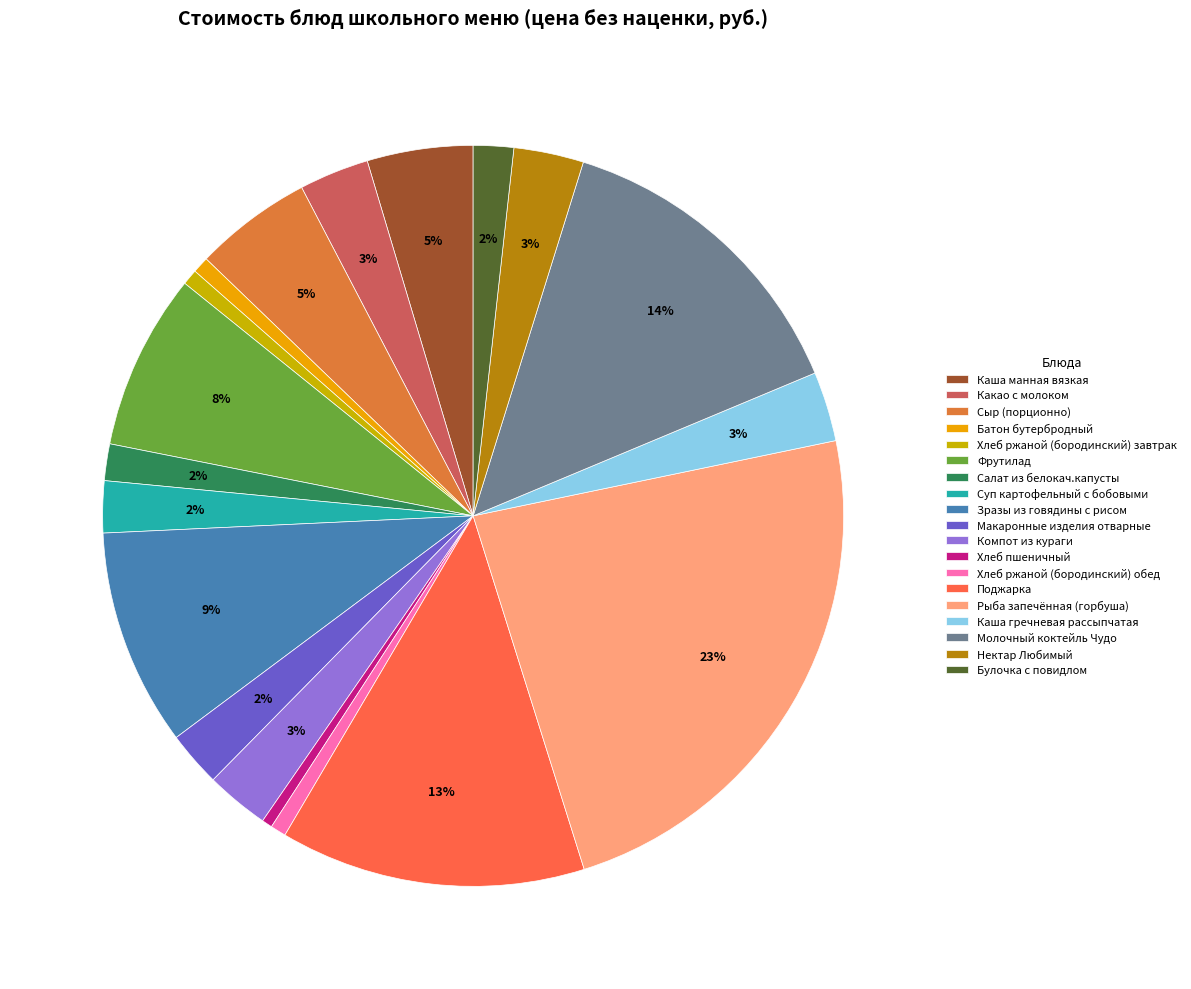

To the nearest percent, what is the difference between the largest and smallest slice percentages?

23%